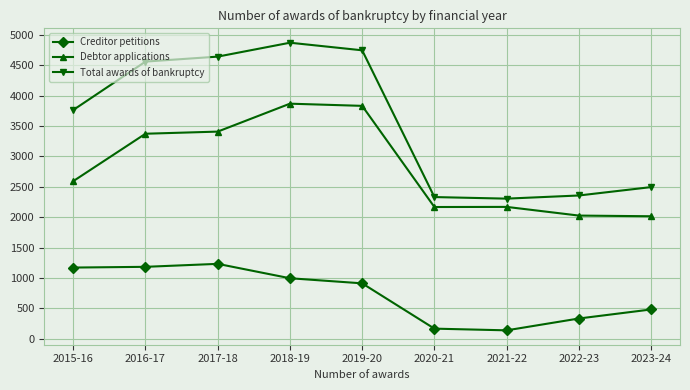

What is the greatest value displayed?

4873